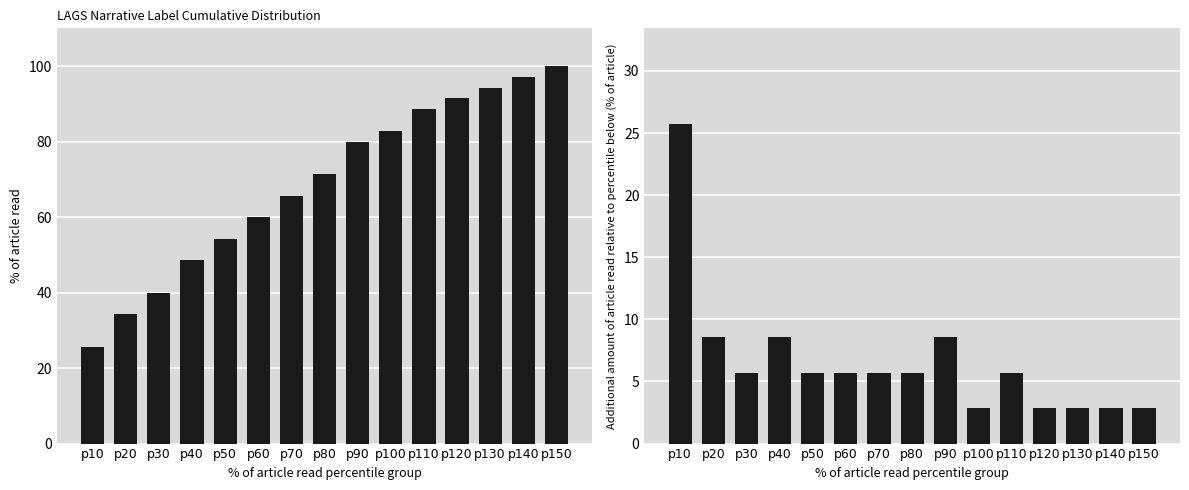

What is the total value across all series at p70?

71.4